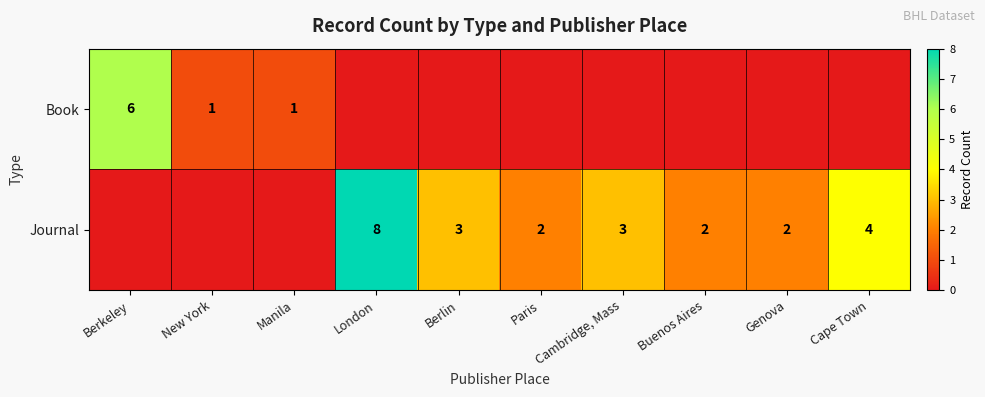

How many categories are shown in the chart?

10